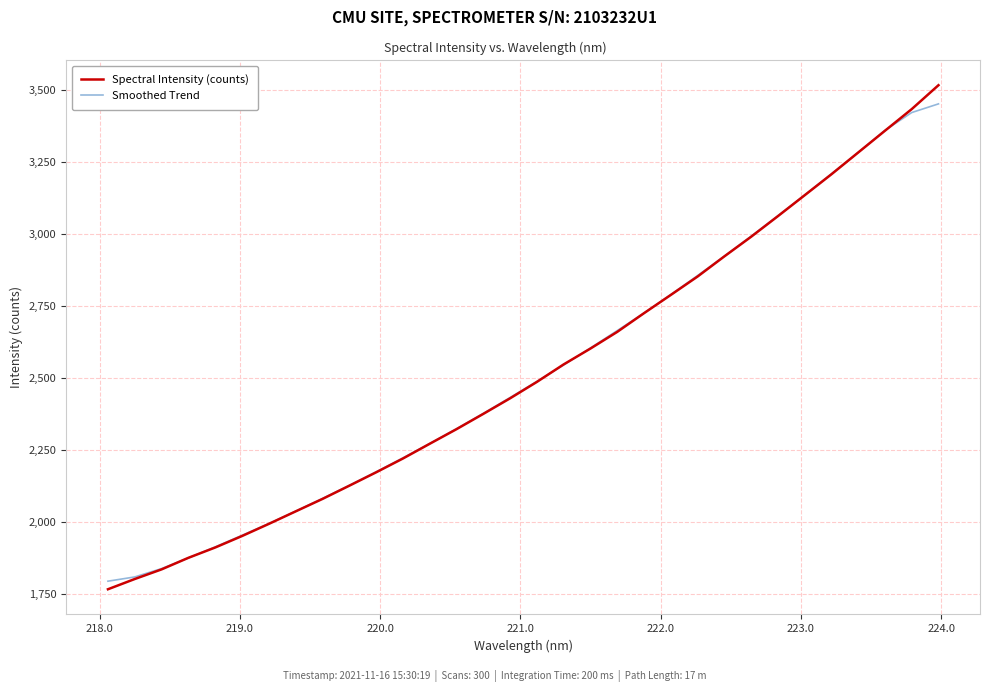

True or false: Smoothed Trend has more than 2 points higher than both neighbors.

False